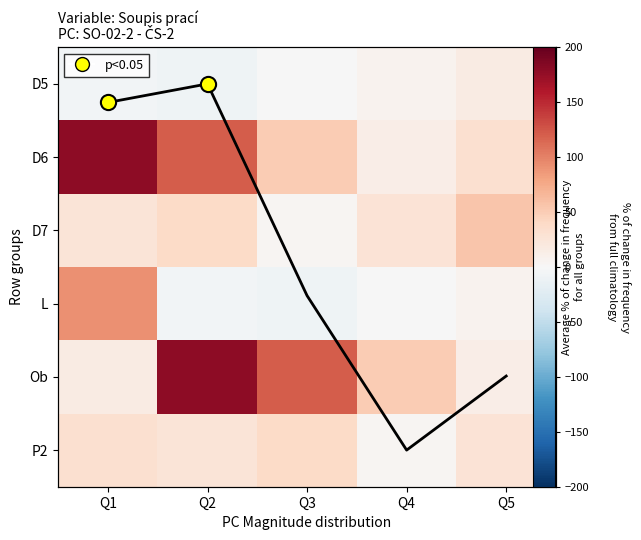

What value does the L series have at Q4?

-0.9